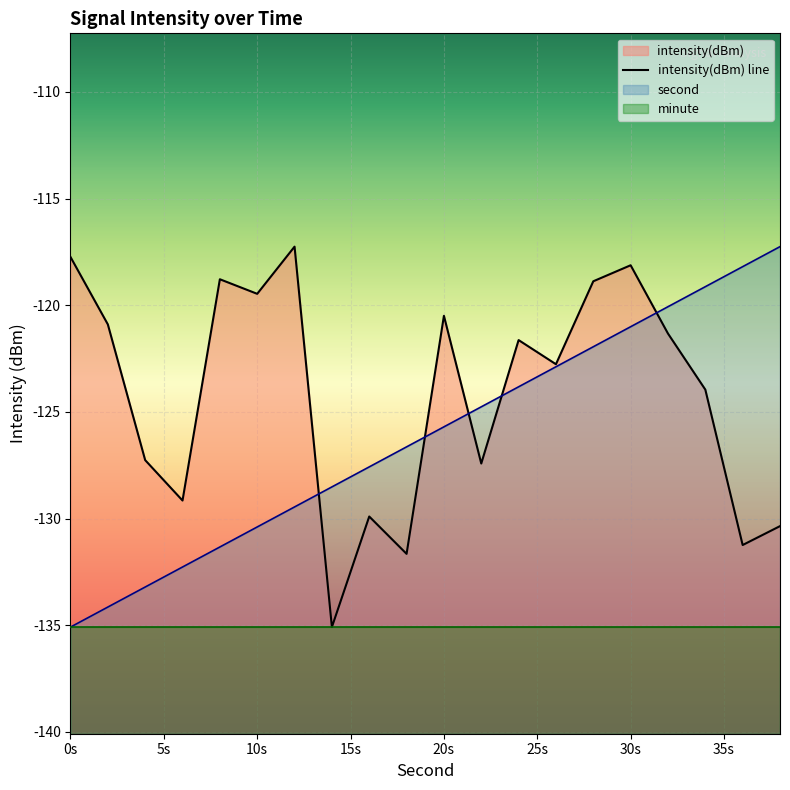

True or false: second has more than 1 points higher than both neighbors.

False